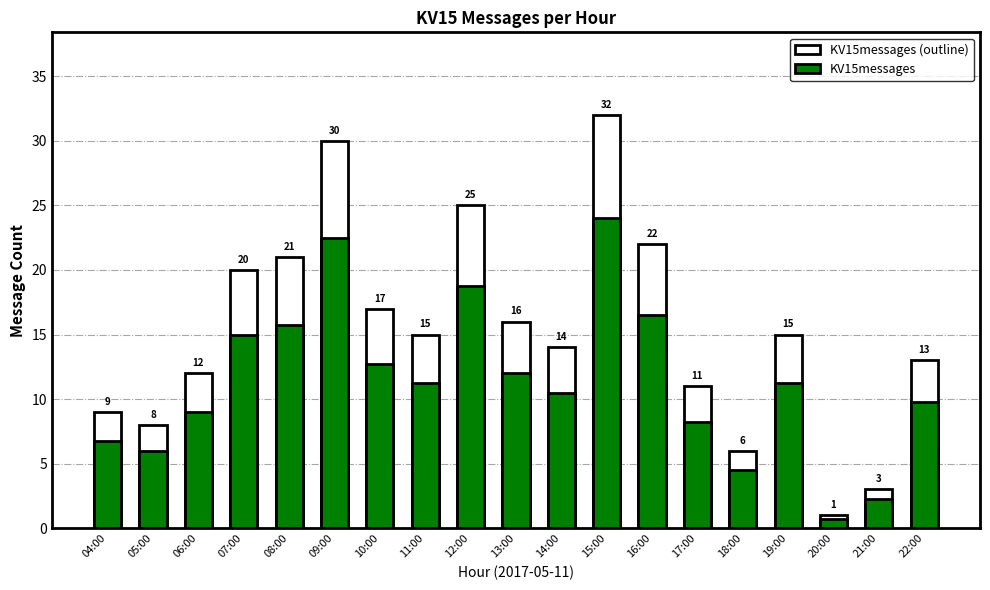

At which label is KV15messages closest to 12?

13:00